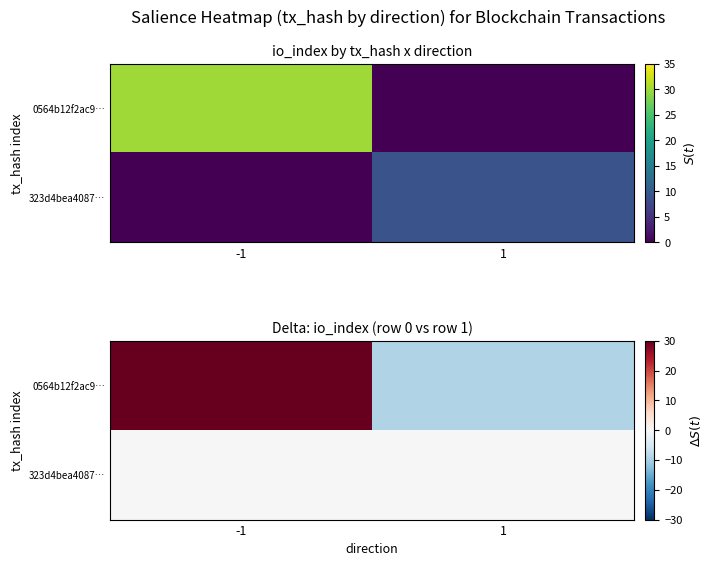

What is the highest value of the 0564b12f2ac9… series?

30